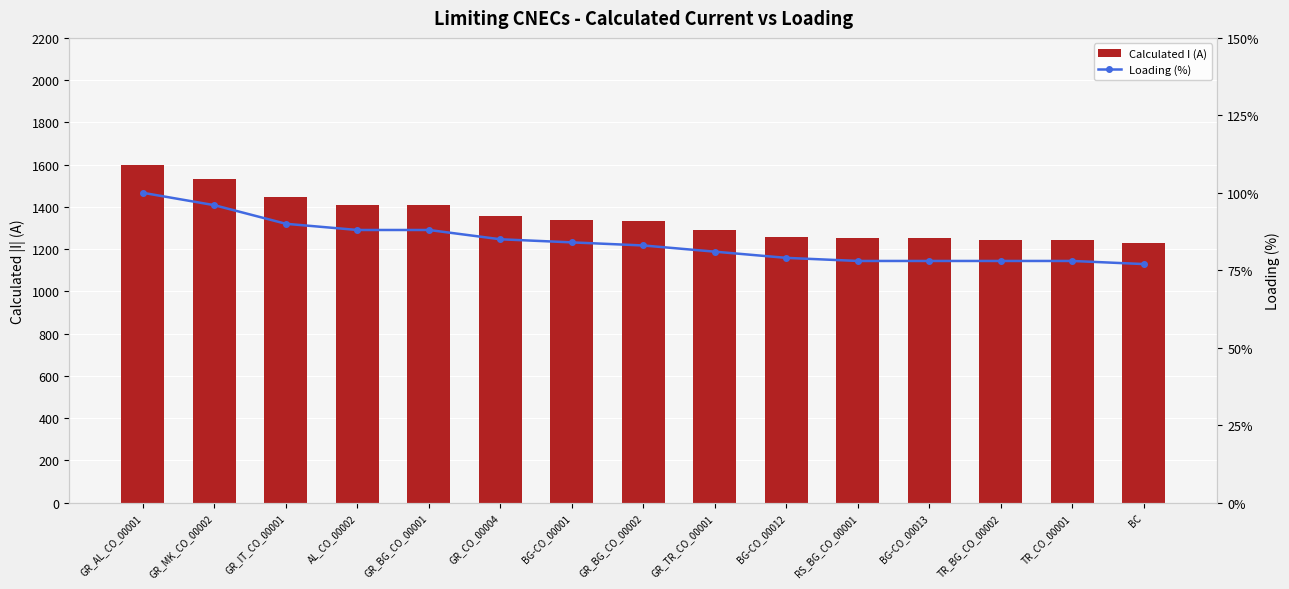

What is the difference between the maximum and minimum values in the Calculated I (A) series?

366